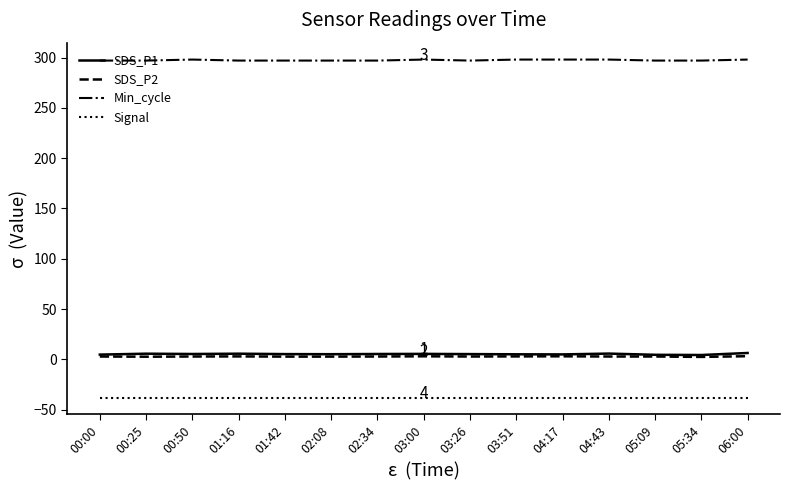

Rank the series by their maximum value, from lowest to highest.

Signal, SDS_P2, SDS_P1, Min_cycle